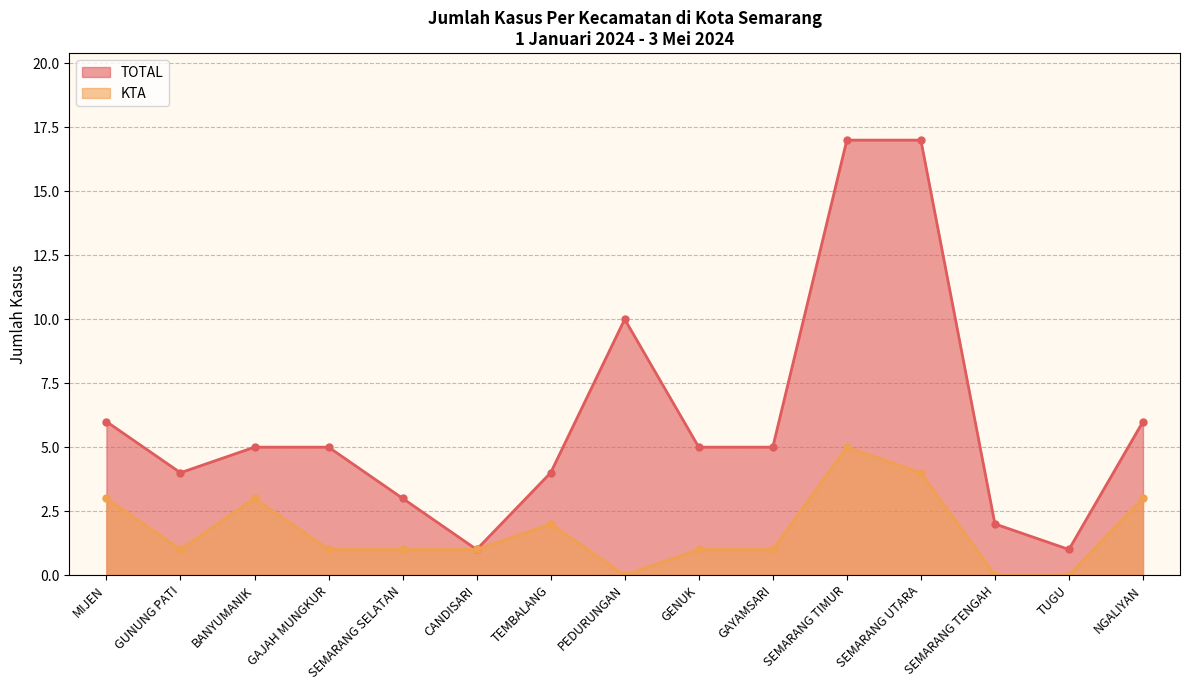

The value of TOTAL at MIJEN is 10. True or false?

False